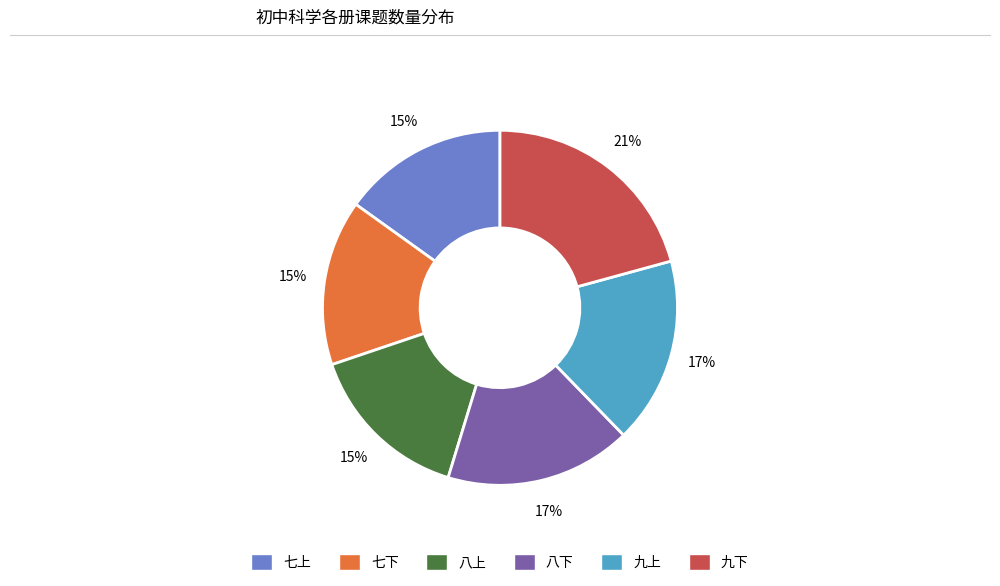

Which slice is the largest?

九下